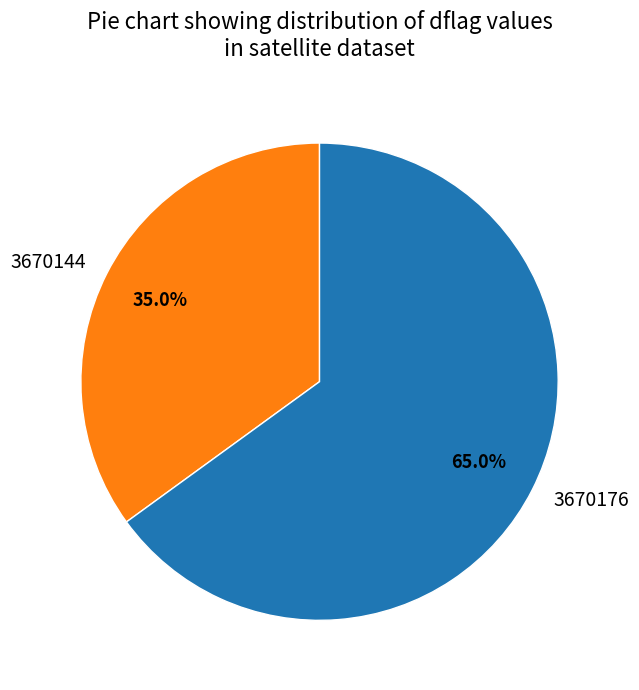

To the nearest percent, what is the difference between the 3670176 and 3670144 slice percentages?

30%